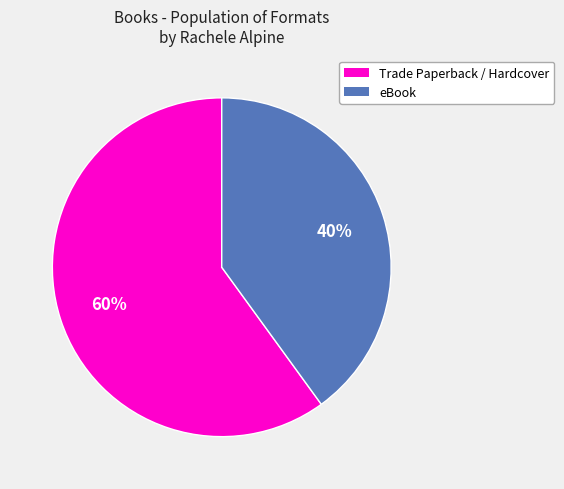

Is there a majority slice in this chart?

Yes